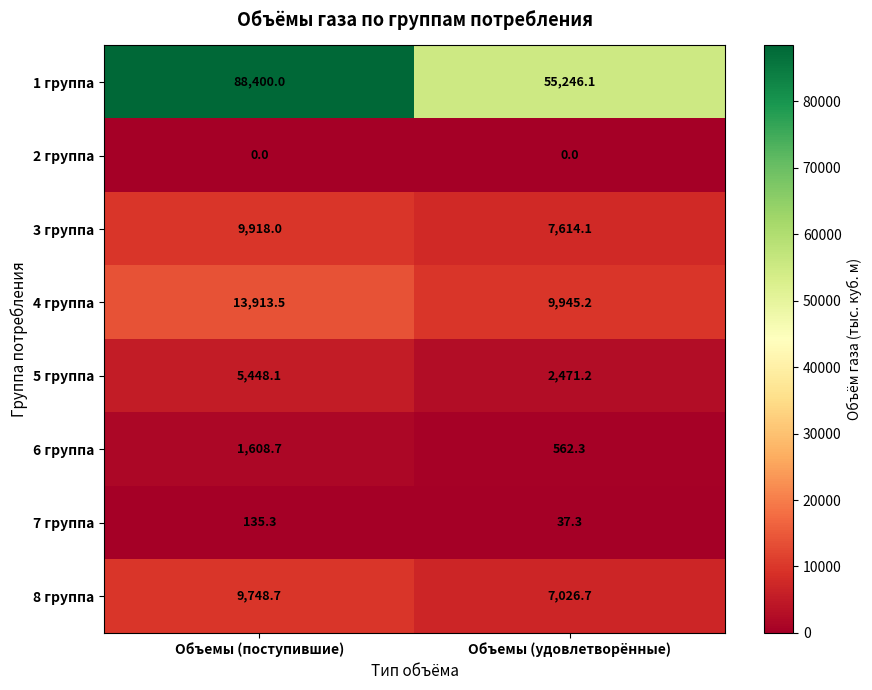

What is the spread (max minus min) of values at Объемы (поступившие)?

88400.0